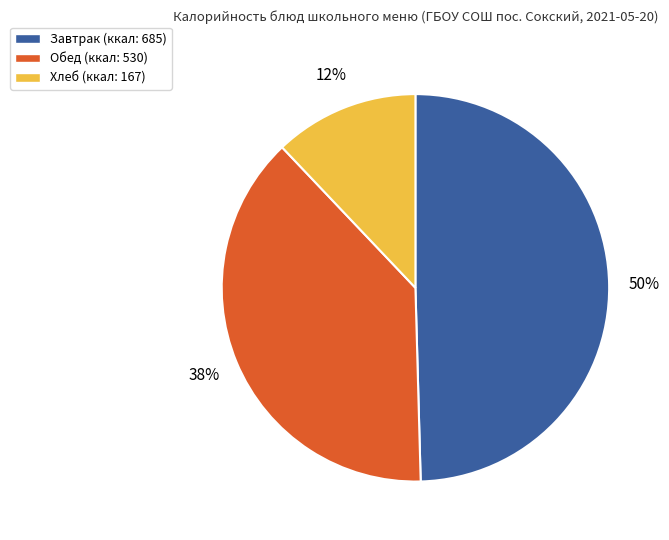

To the nearest percent, what is the average slice percentage?

33%